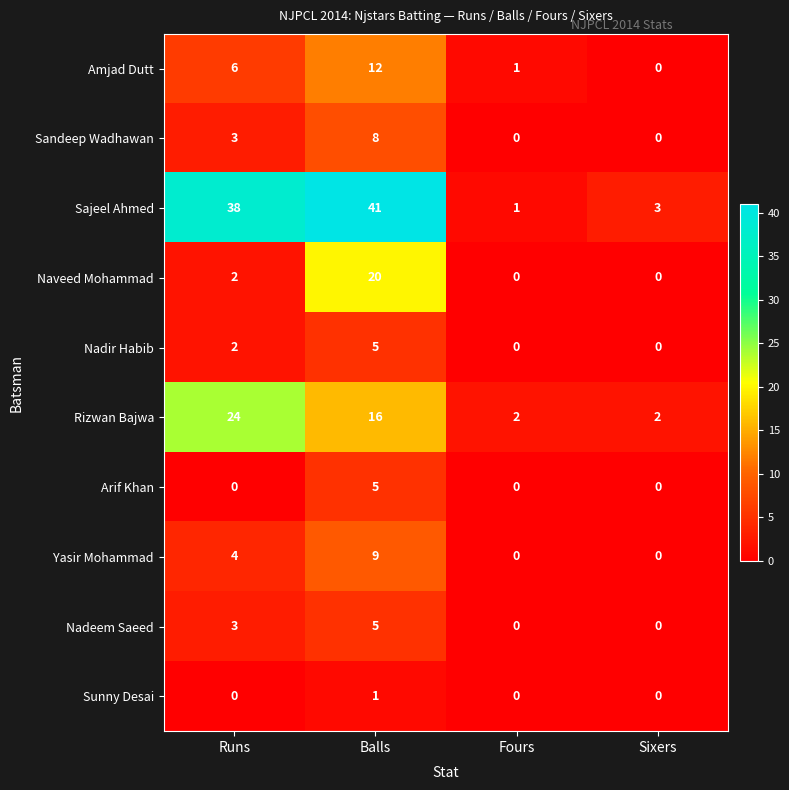

Rank the categories by Sajeel Ahmed value from highest to lowest.

Balls, Runs, Sixers, Fours